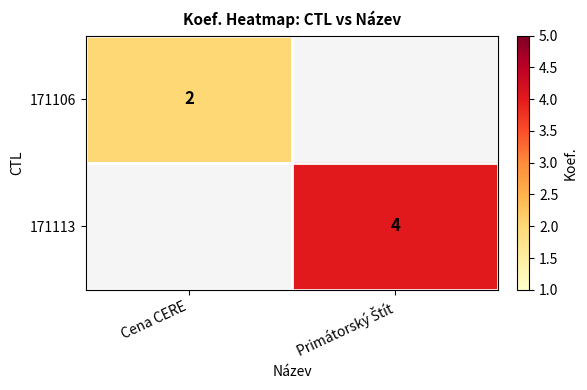

True or false: 171106 has a value of 2 at Cena CERE.

True